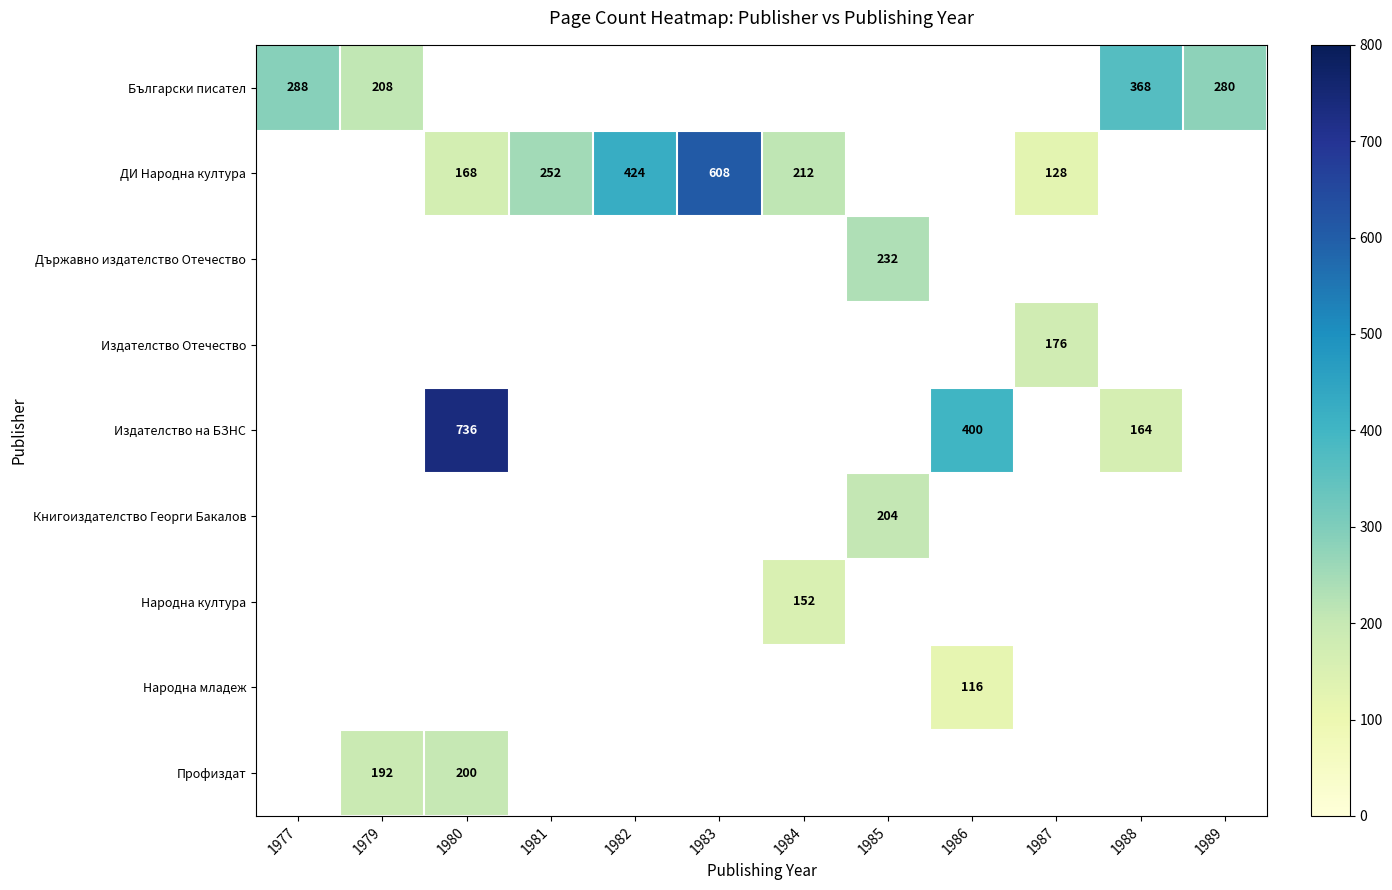

How many categories are shown in the chart?

12